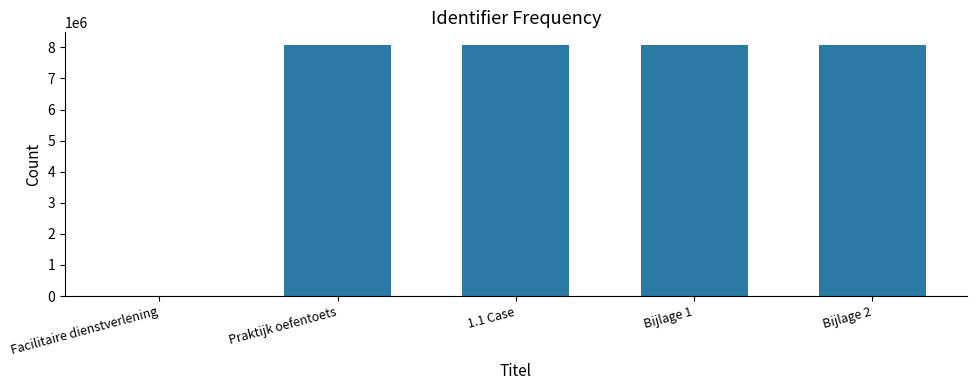

Is it true that the value at 1.1 Case is 8080362?

True